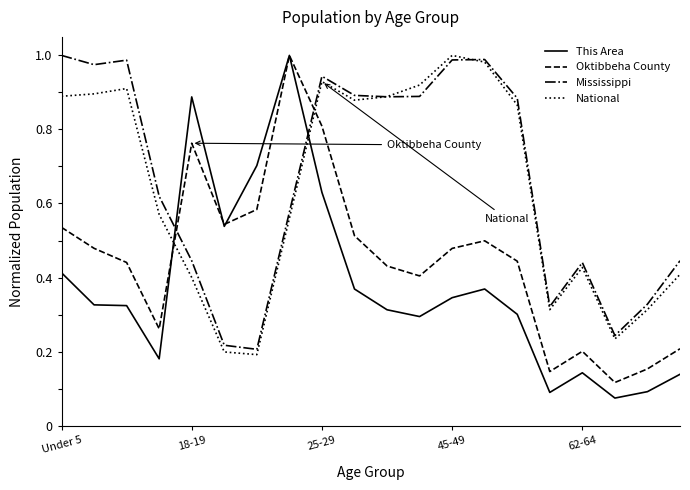

True or false: Mississippi and National intersect in this chart.

True